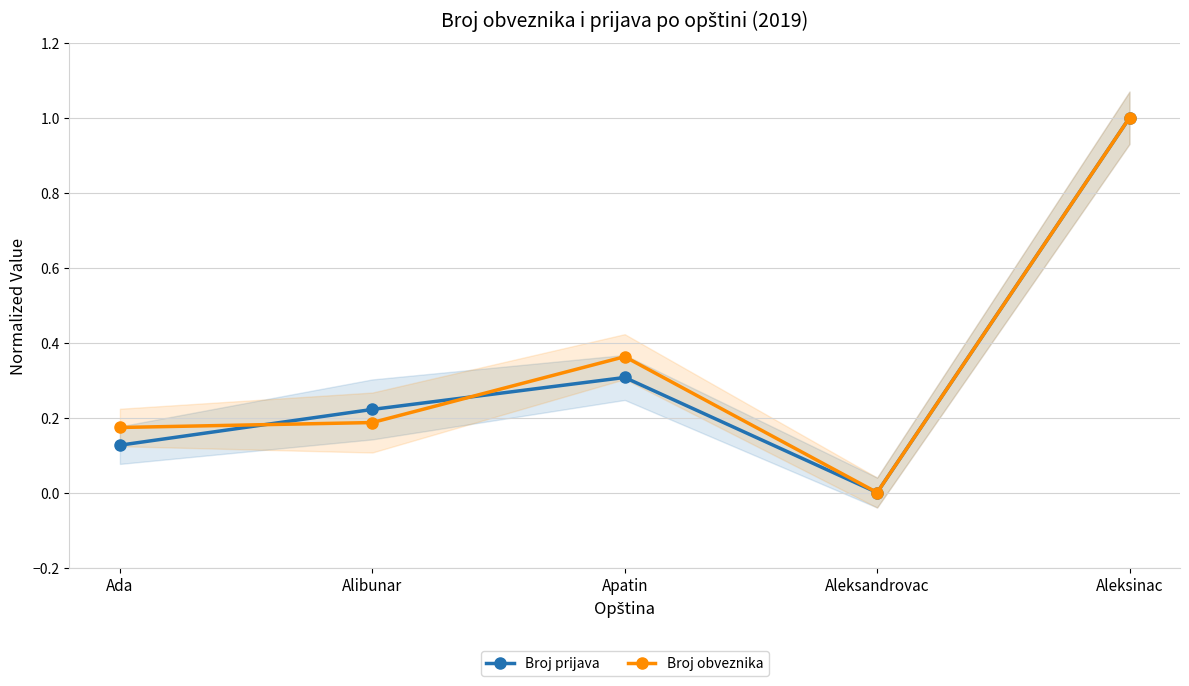

How many distinct data groups are displayed?

2